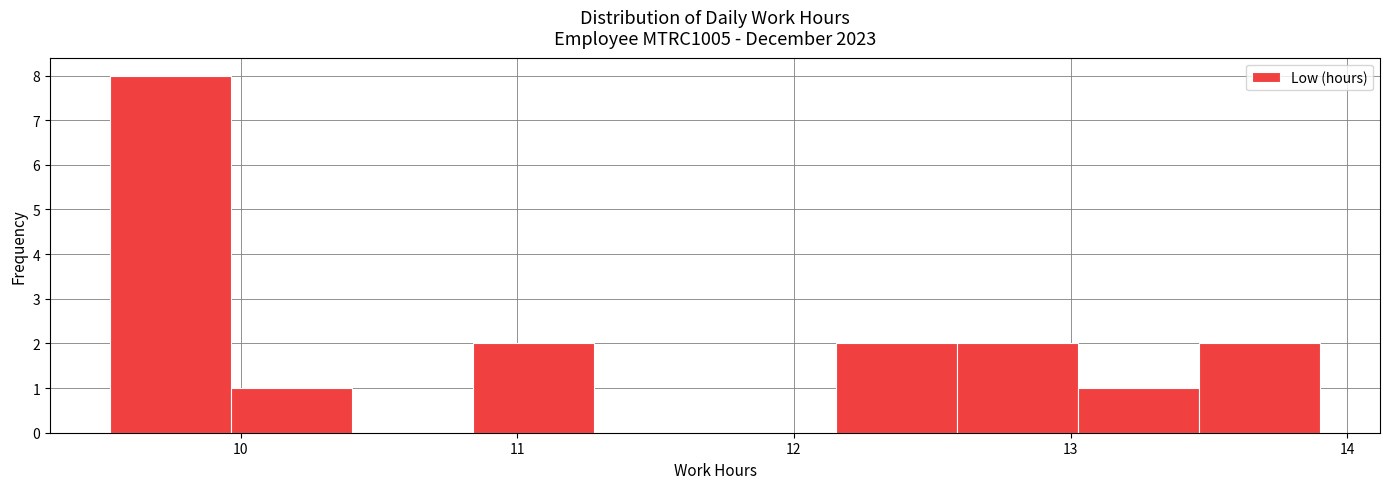

Over which range of the x-axis is the bar tallest?

9.5 to 10.0